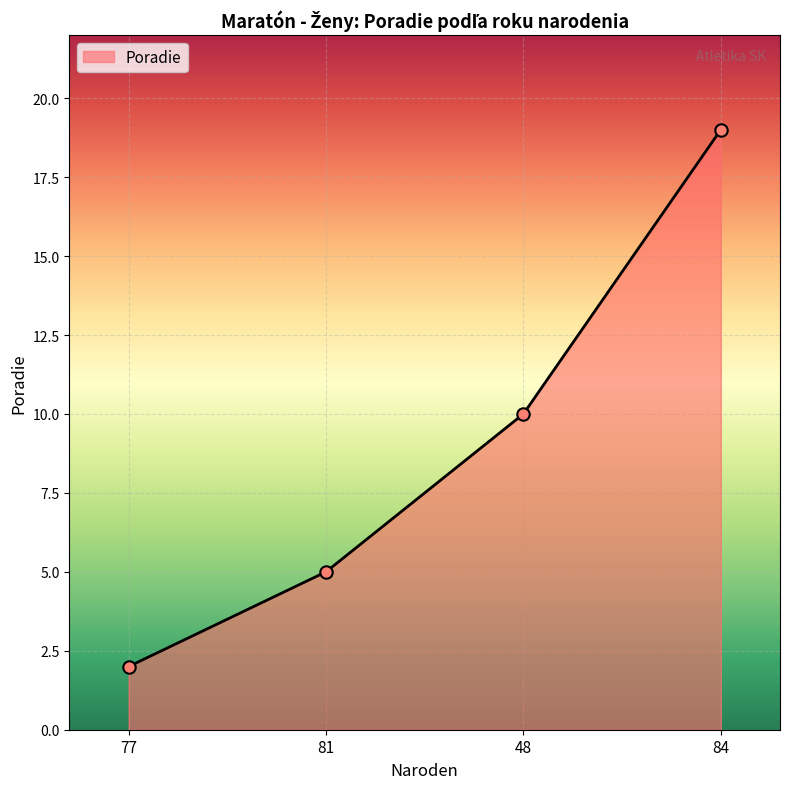

Approximately how many times larger is the value at 81 compared to 48?

0.5